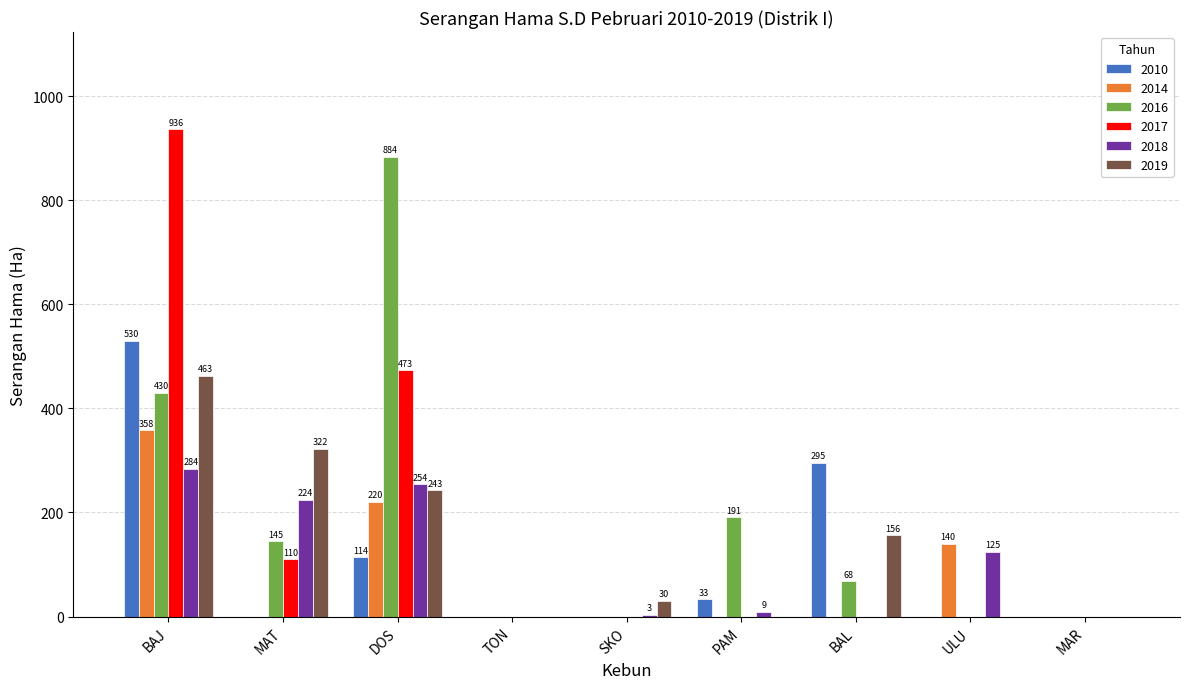

Which series has the largest range (max minus min)?

2017